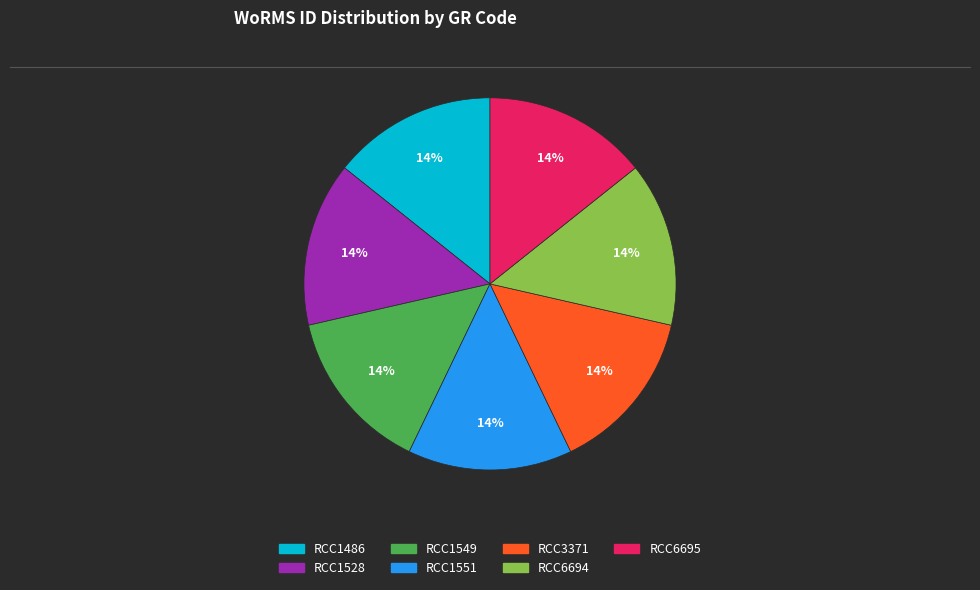

Is there any slice that represents more than half of the pie?

No